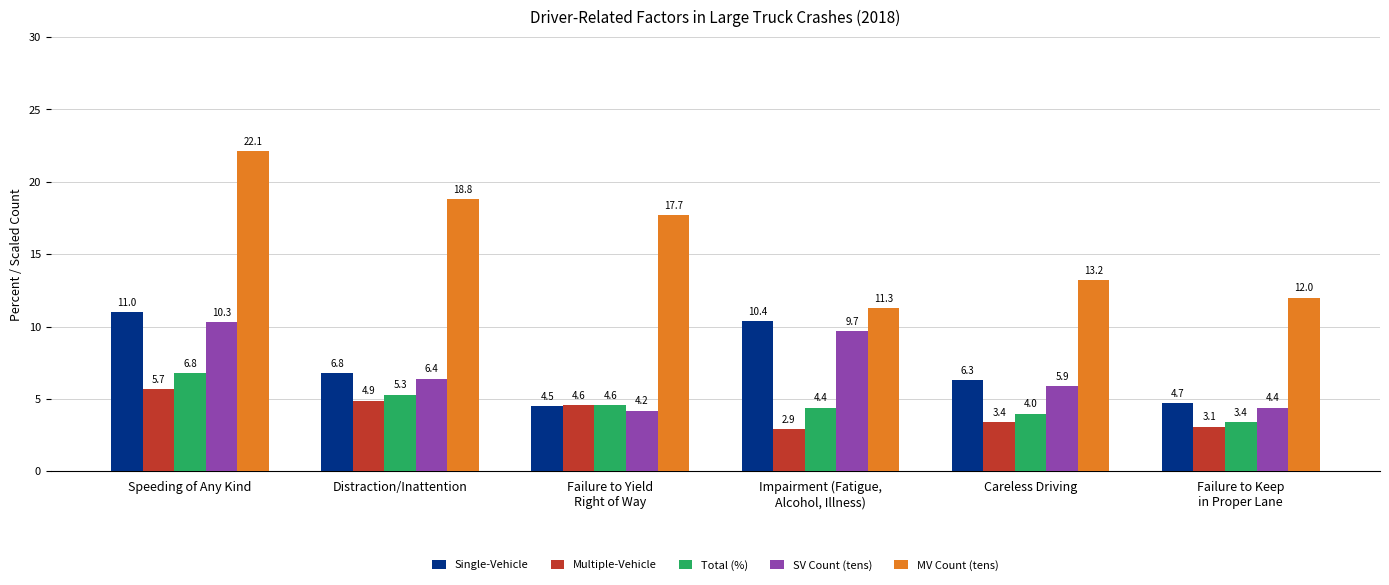

What is the difference between the second highest and minimum values in the Single-Vehicle series?

5.9